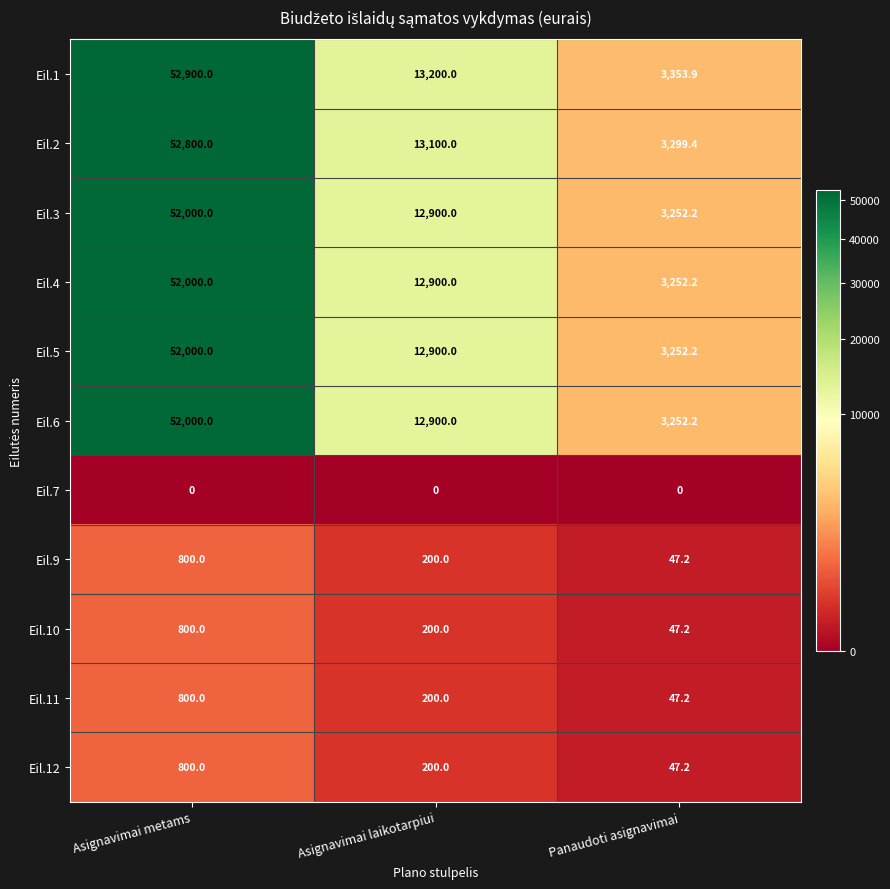

How many data points in Eil.5 are less than 12900?

1